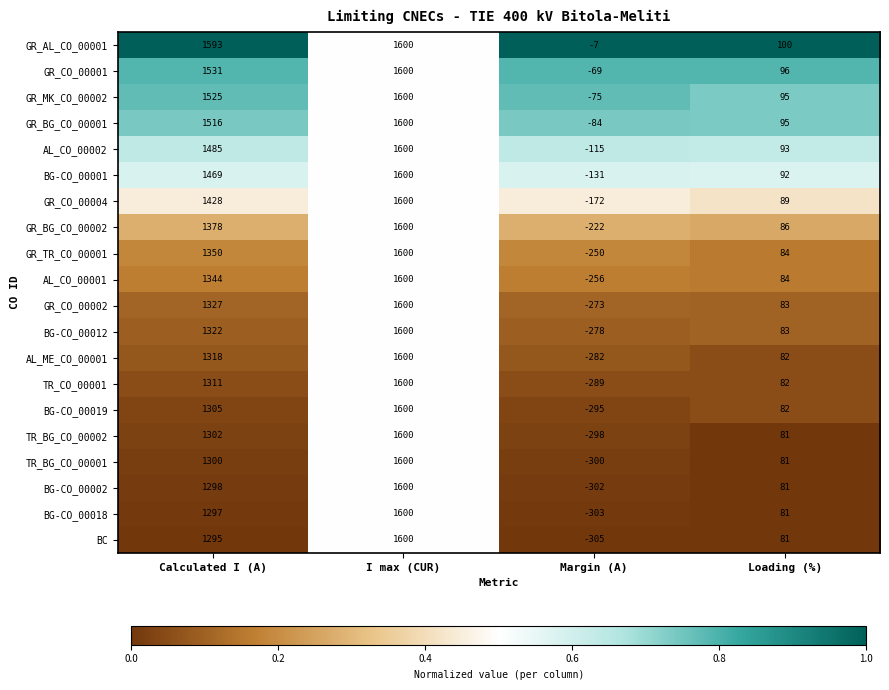

Between Margin (A) and Loading (%), which series saw the biggest shift?

BC